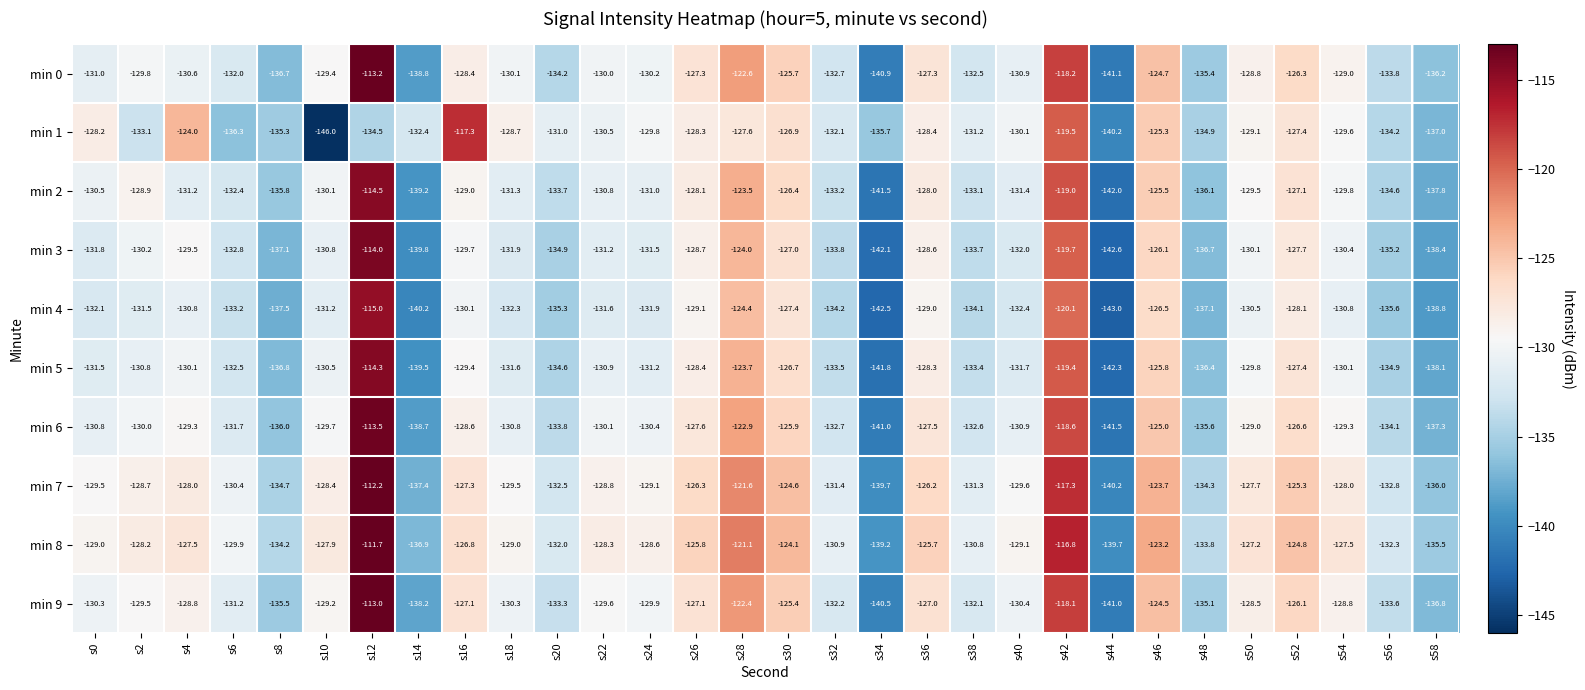

At which label does min 7 reach its peak?

s12